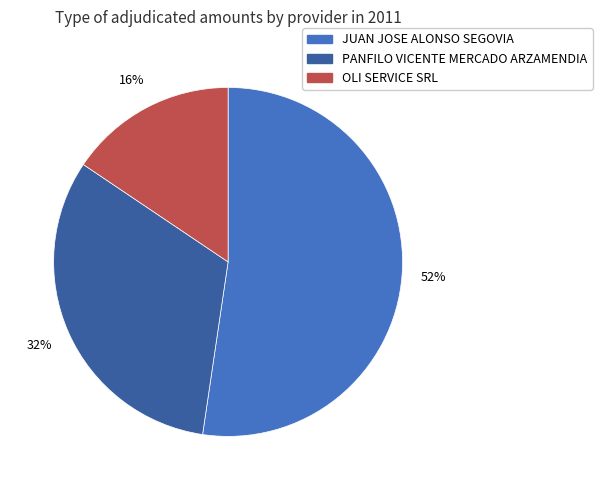

Does JUAN JOSE ALONSO SEGOVIA account for over 50% of the chart?

Yes